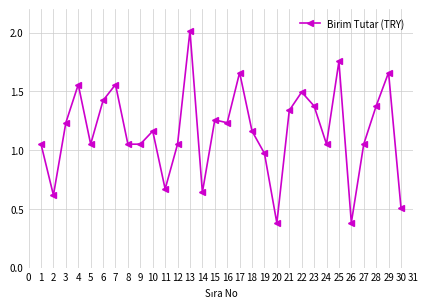

What is the maximum value shown in the chart?

2.0